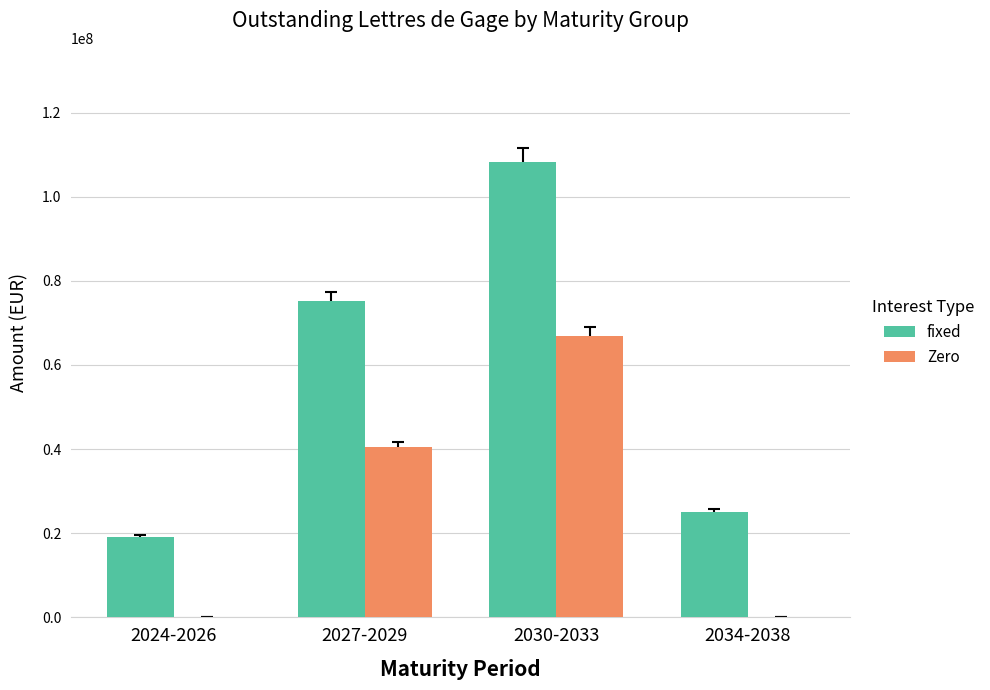

Reading left to right, transcribe all the data shown in this chart.

fixed: 19000000.0	75146075.0	108303649.1	25000000.0
Zero: 0.0	40553649.1	66949763.2	0.0